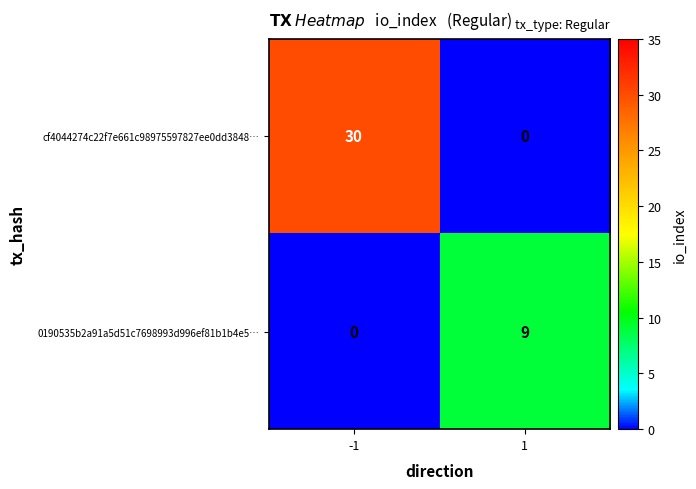

What is the approximate value of cf4044274c22f7e661c98975597827ee0dd3848… at -1?

30